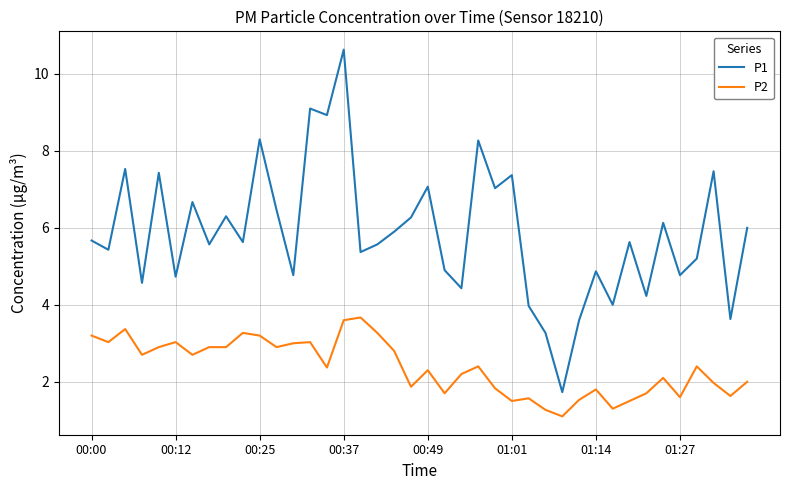

What is the difference between the second highest and second lowest values in the P2 series?

2.3